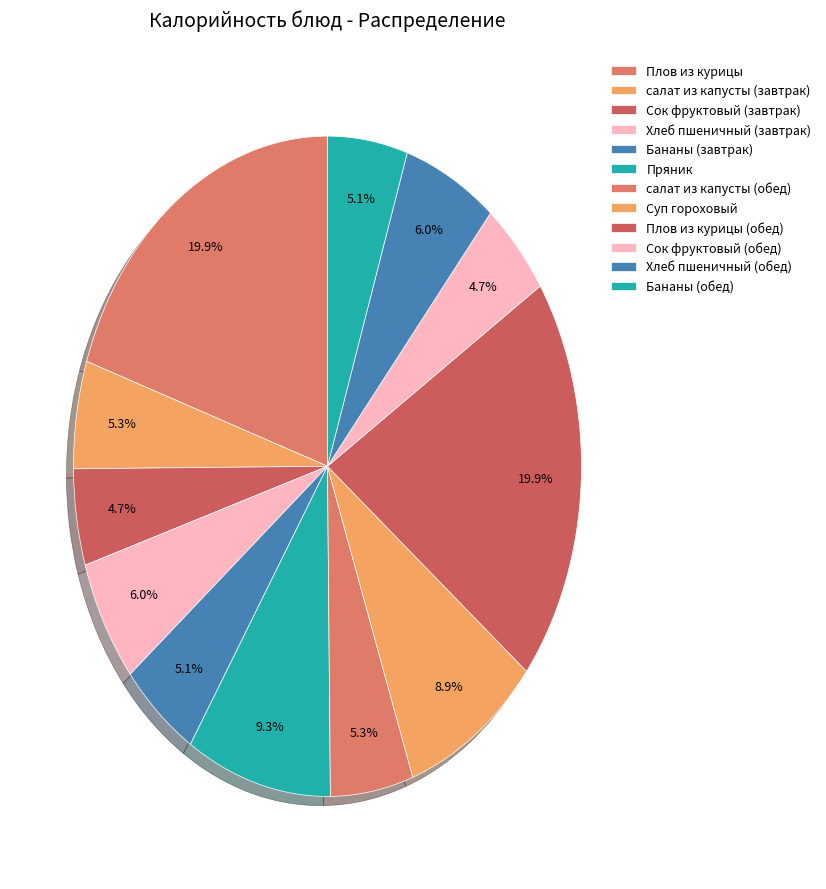

Which slice is the largest?

Плов из курицы